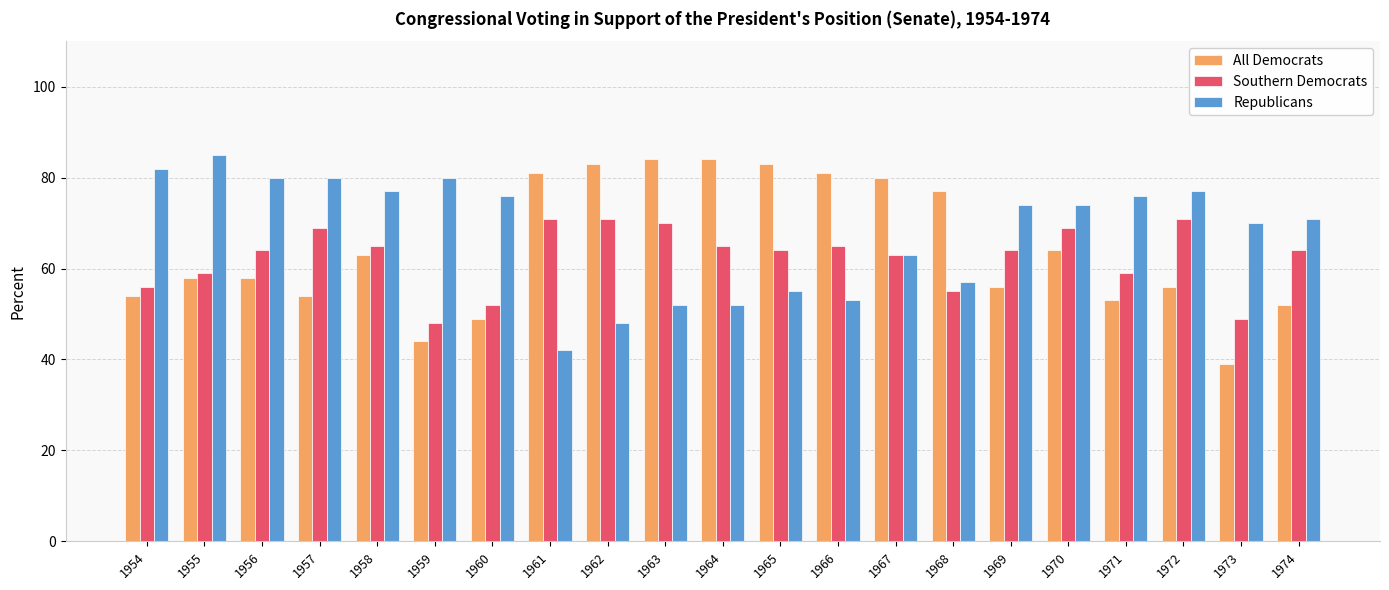

What is the sum of all Republicans values?

1424